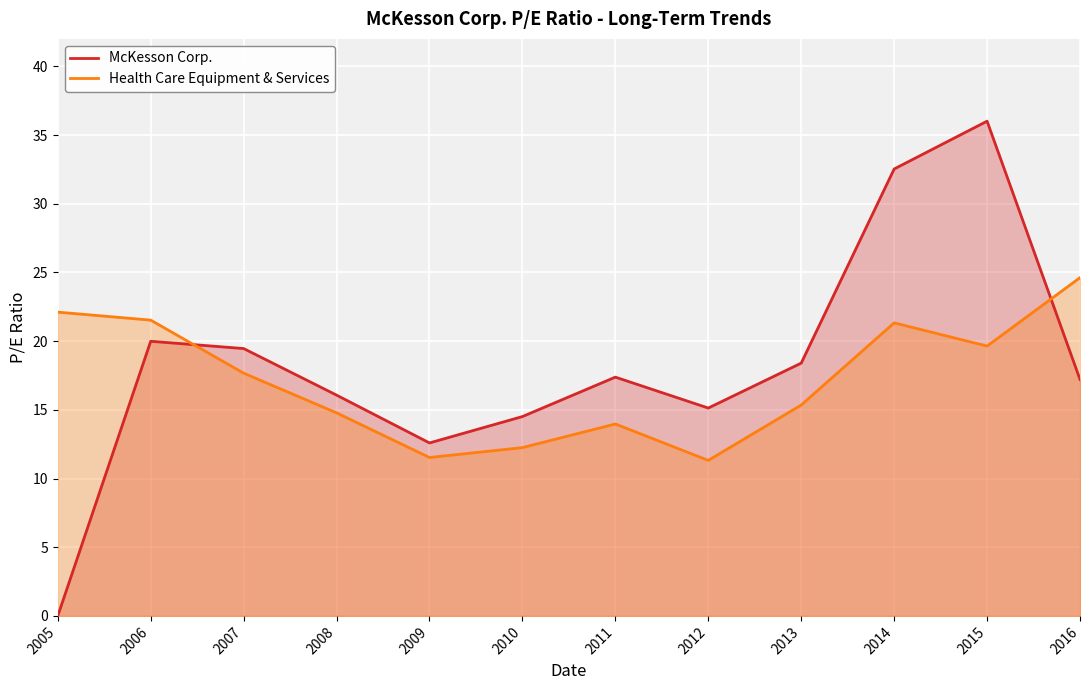

Rank the series by their maximum value, from highest to lowest.

McKesson Corp., Health Care Equipment & Services